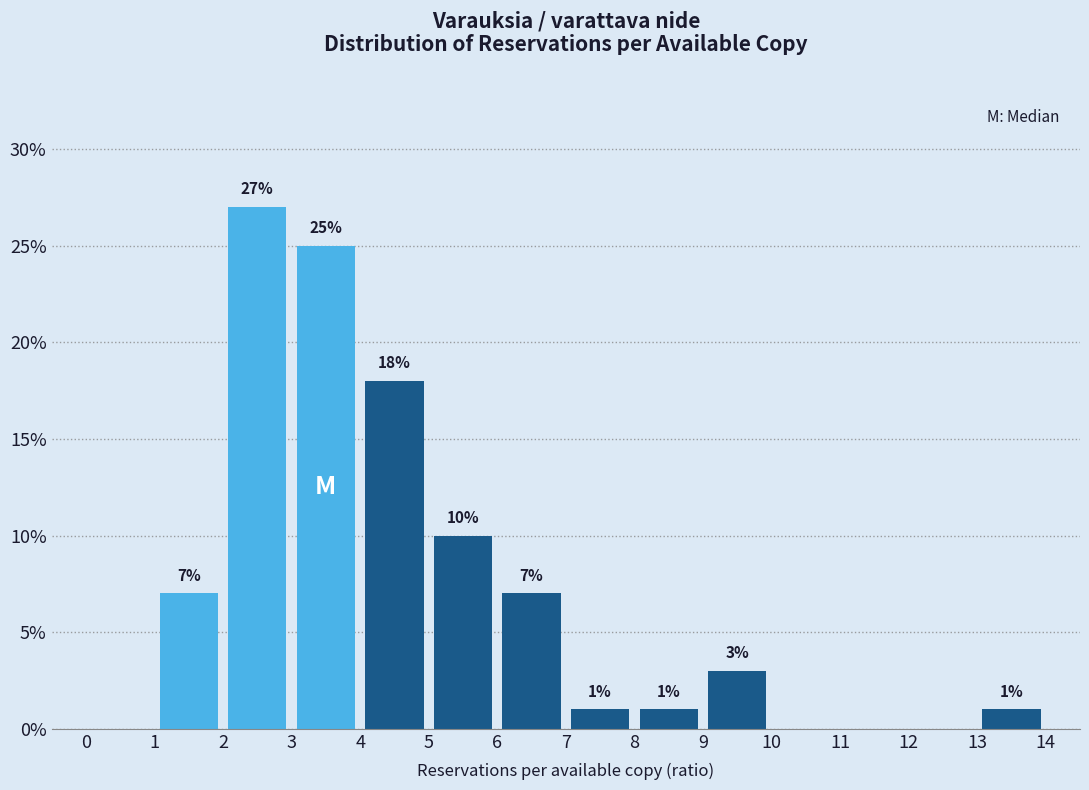

Which range on the x-axis has the tallest bar?

2 to 3